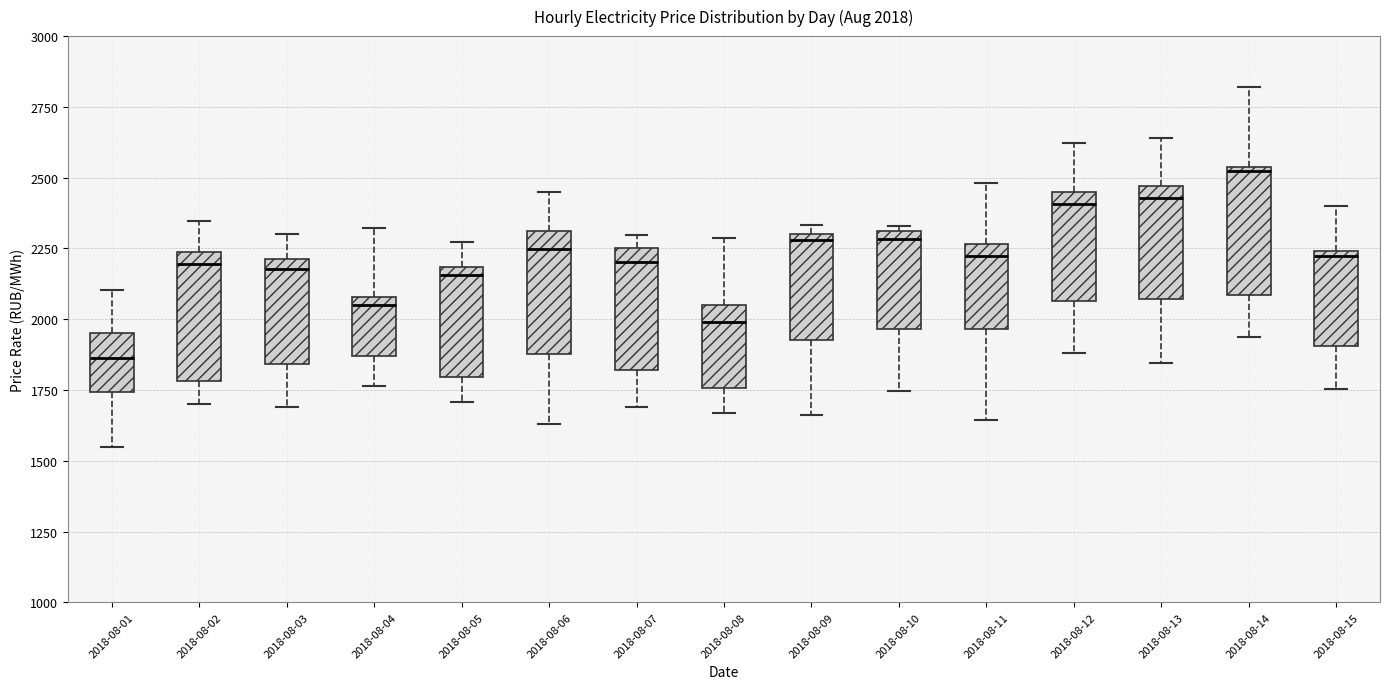

Which box has the lowest median line?

2018-08-01